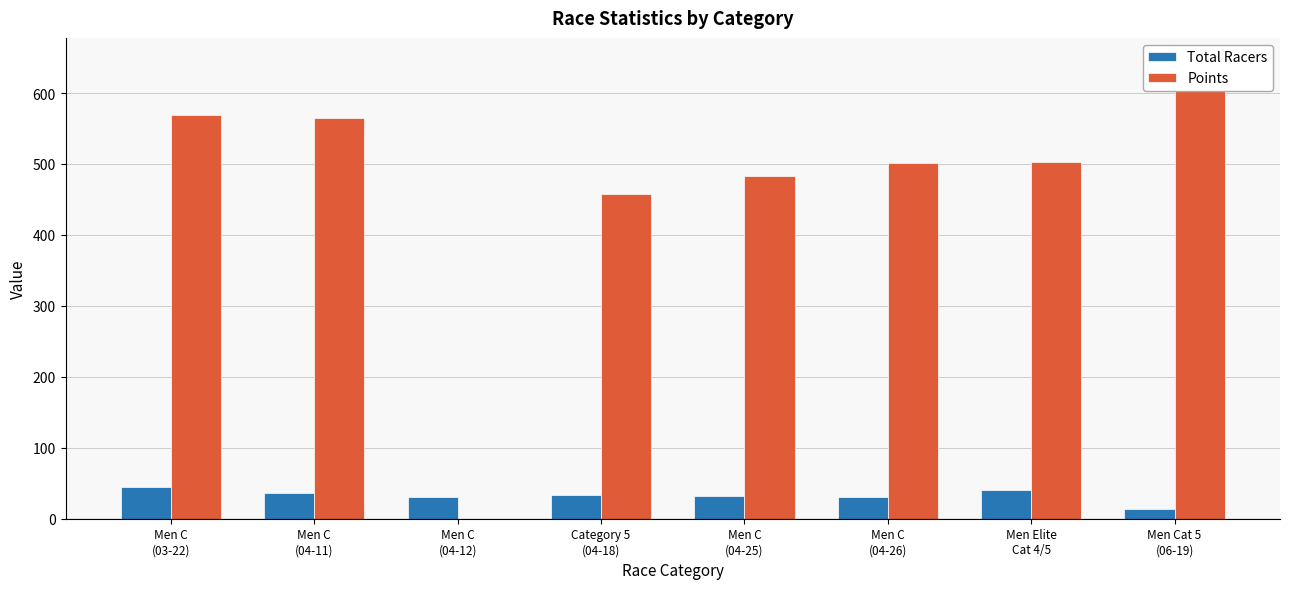

What is the label of the 5th bar from the left?

Men C
(04-25)